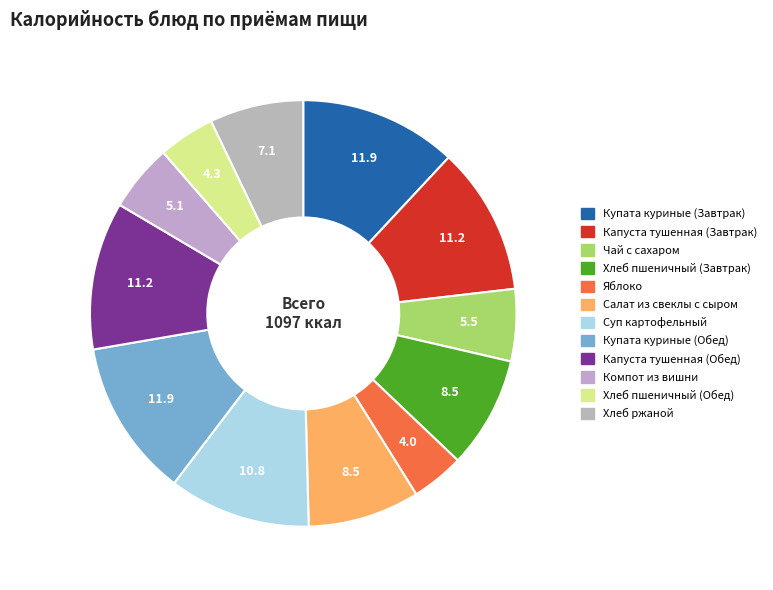

Count the number of slices in the pie.

12